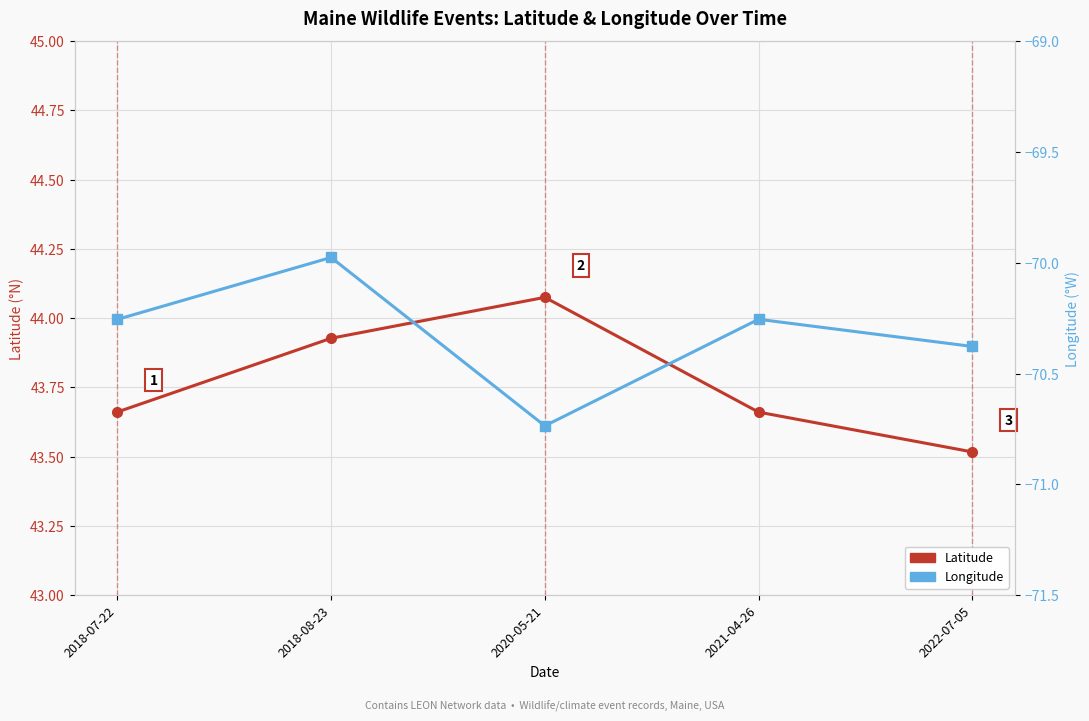

Is it true that Latitude equals 43.7 at 2018-07-22?

True